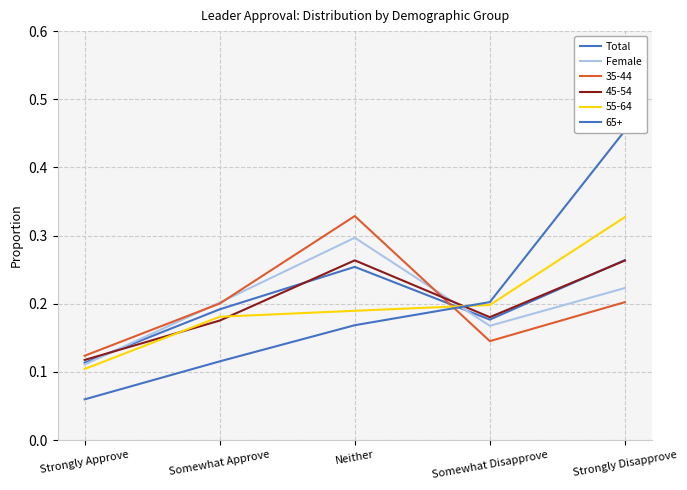

Where do Female and Total first cross each other?

Strongly Approve and Somewhat Approve